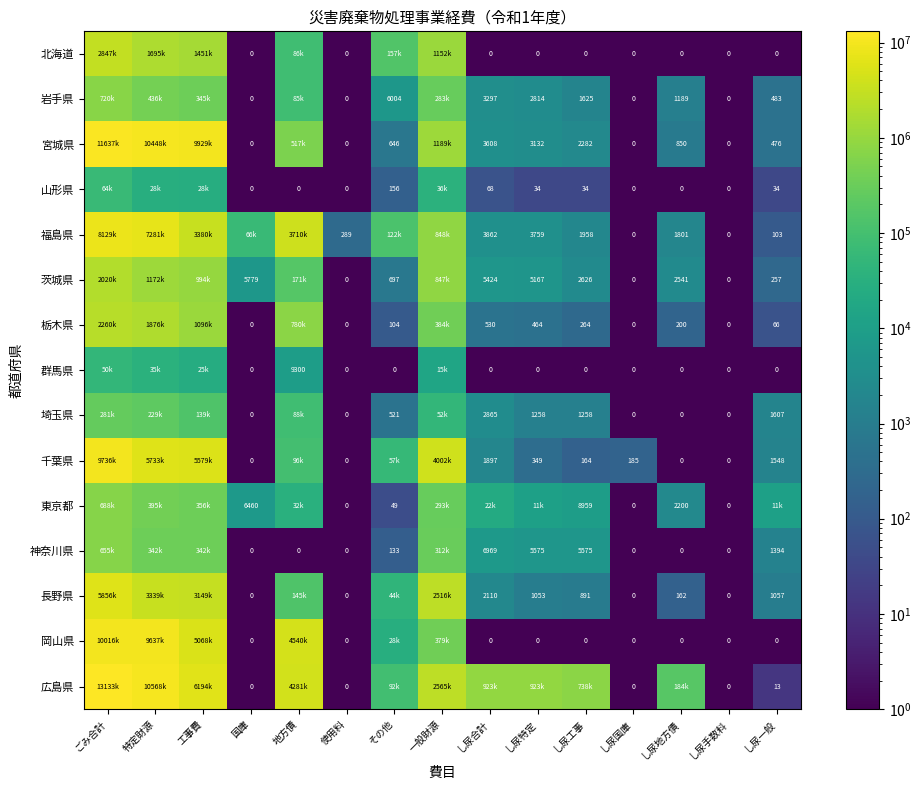

At which category is the sum across all series the highest?

ごみ合計